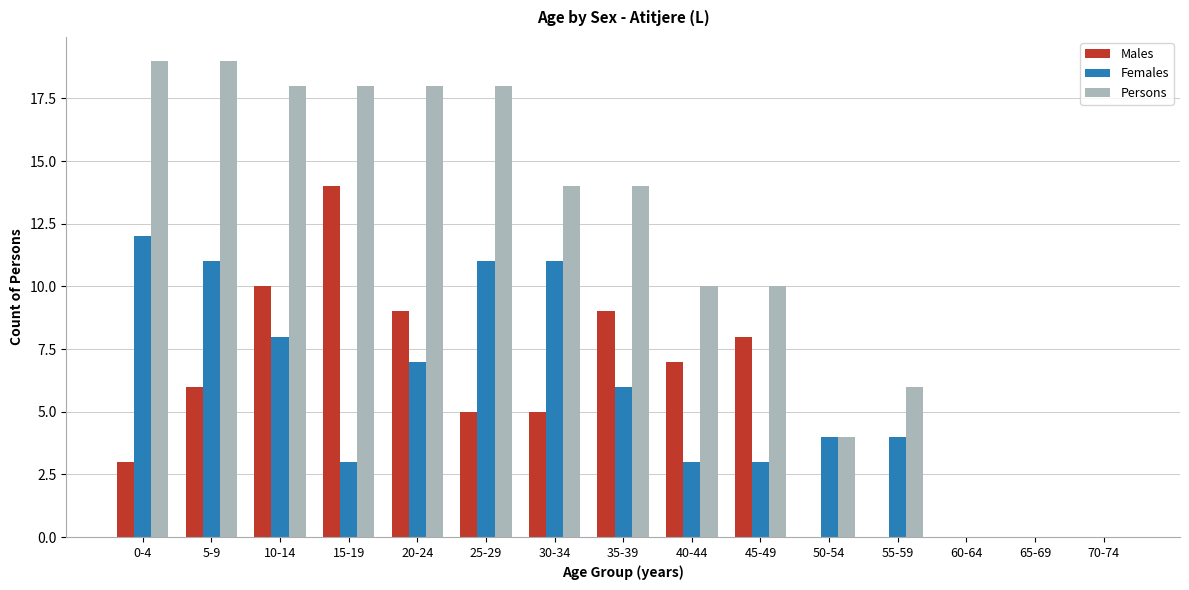

What is the total value across all series at 50-54?

8